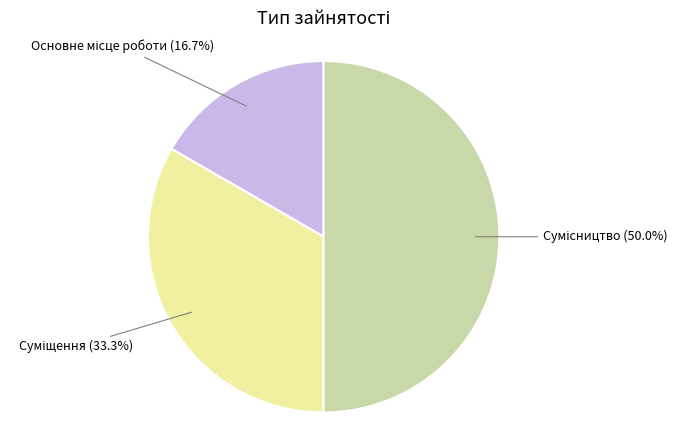

To the nearest percent, what is the difference between the Основне місце роботи and Сумісництво slice percentages?

33%